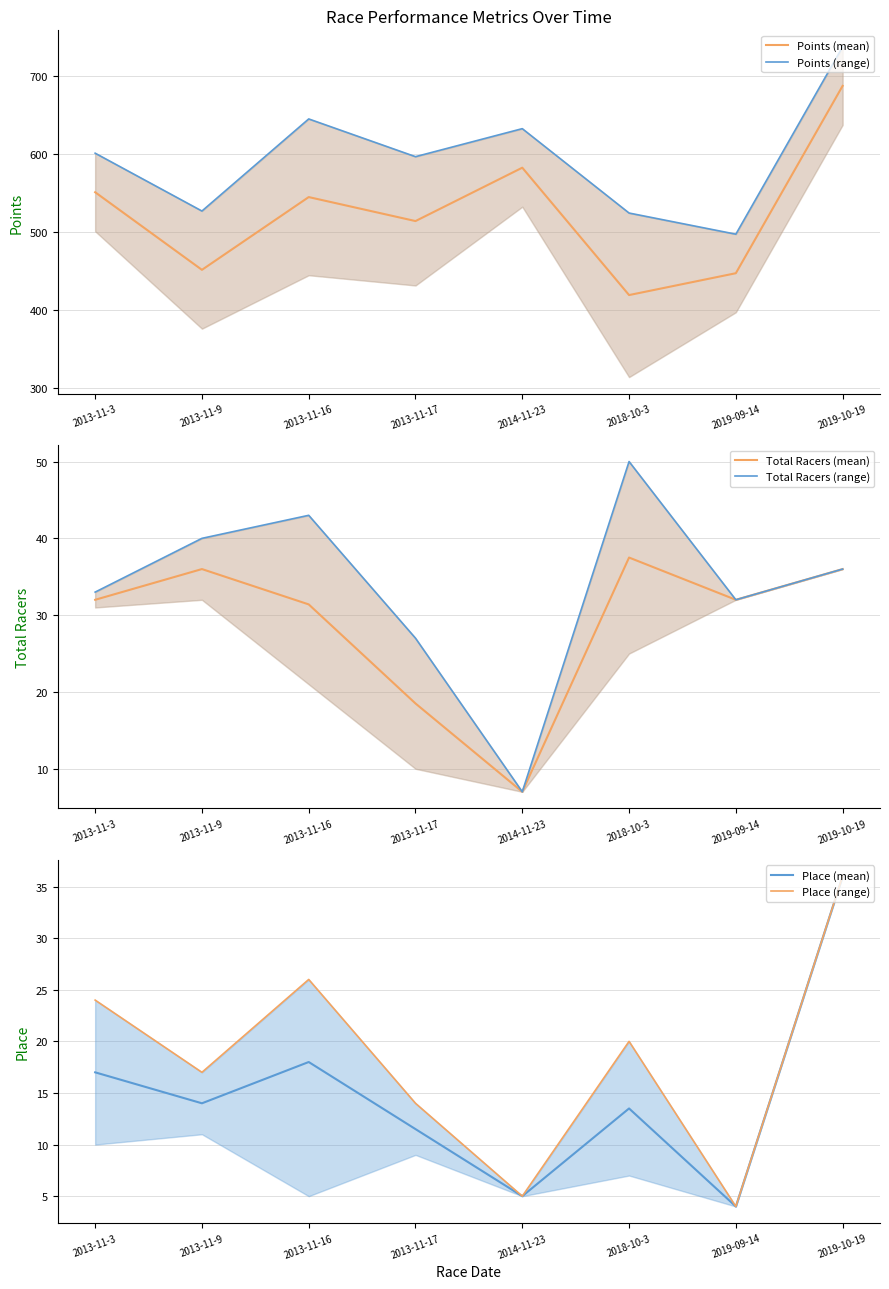

Which series has the widest spread of values?

Points (mean)